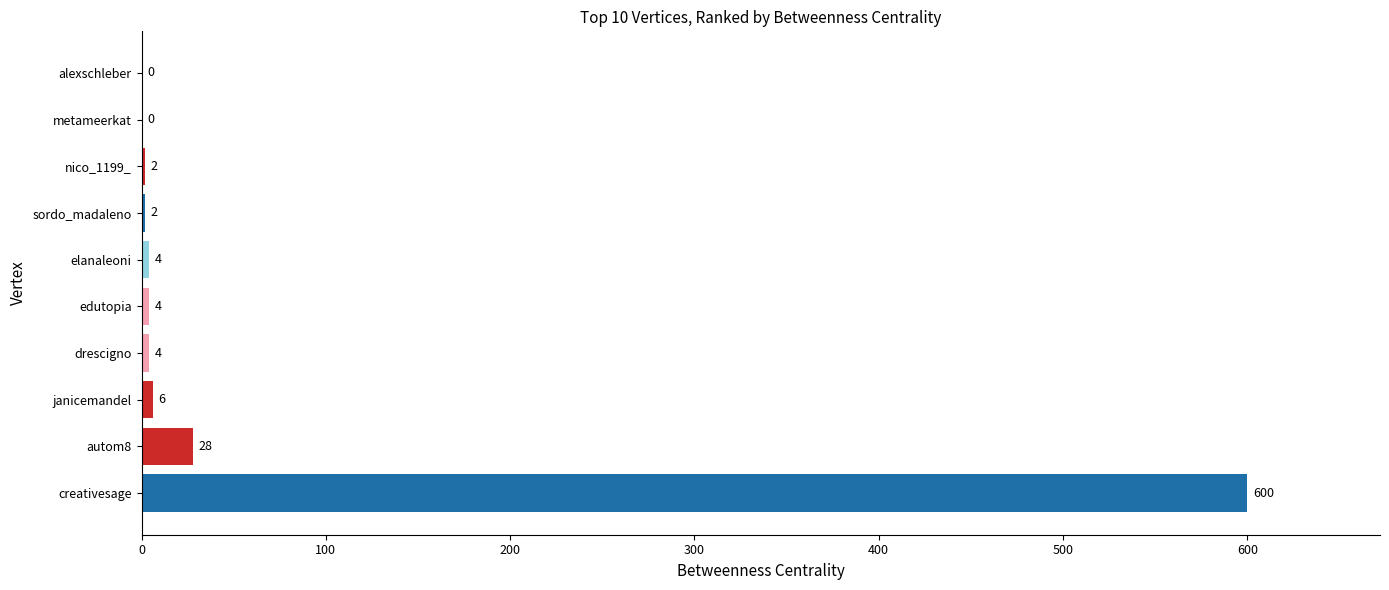

How many categories are shown in the chart?

10